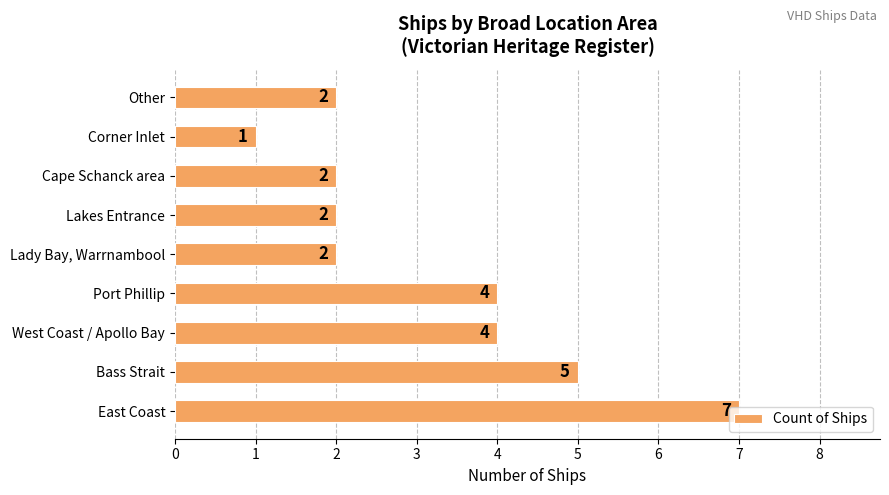

Which category has the lowest value across all series?

Corner Inlet